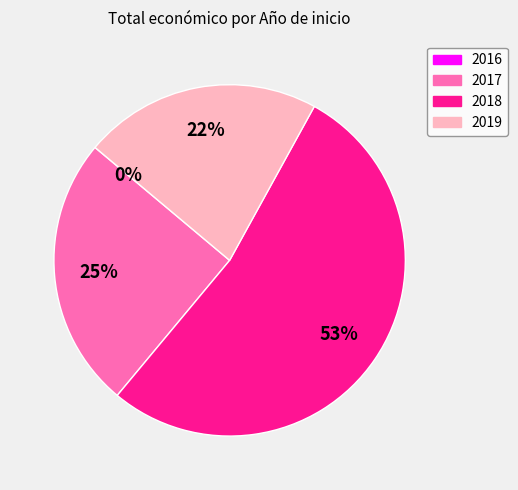

To the nearest percent, what is the combined percentage of 2018 and 2019?

75%